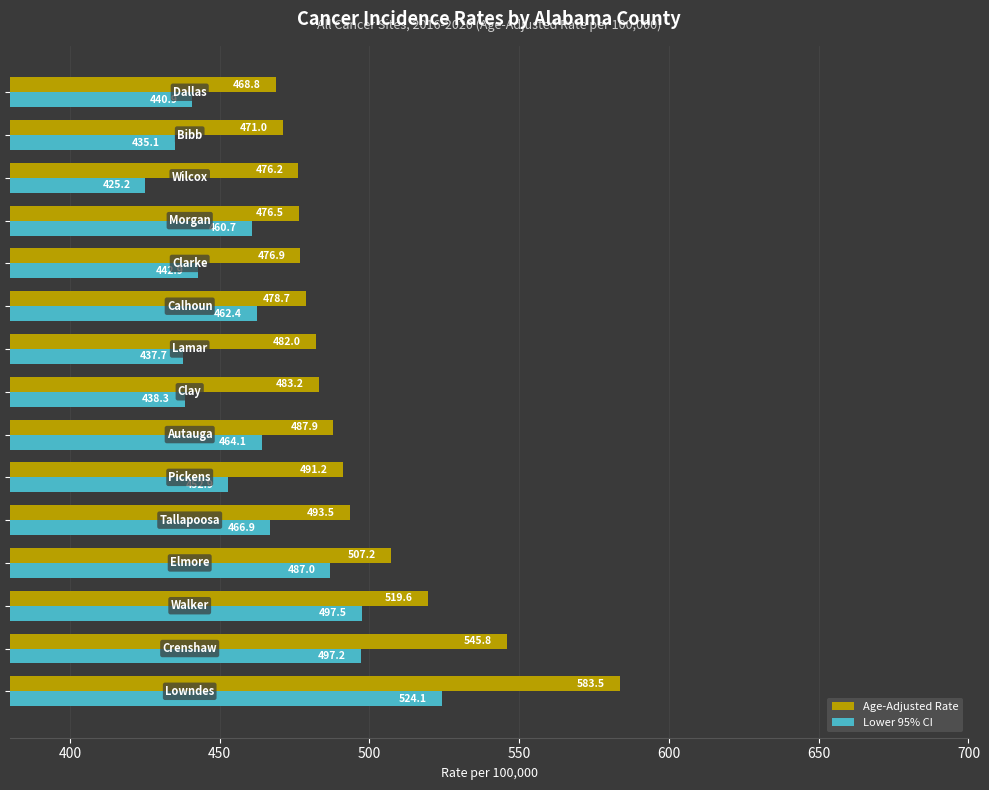

What is the difference between the second highest and second lowest values in the Age-Adjusted Rate series?

74.8